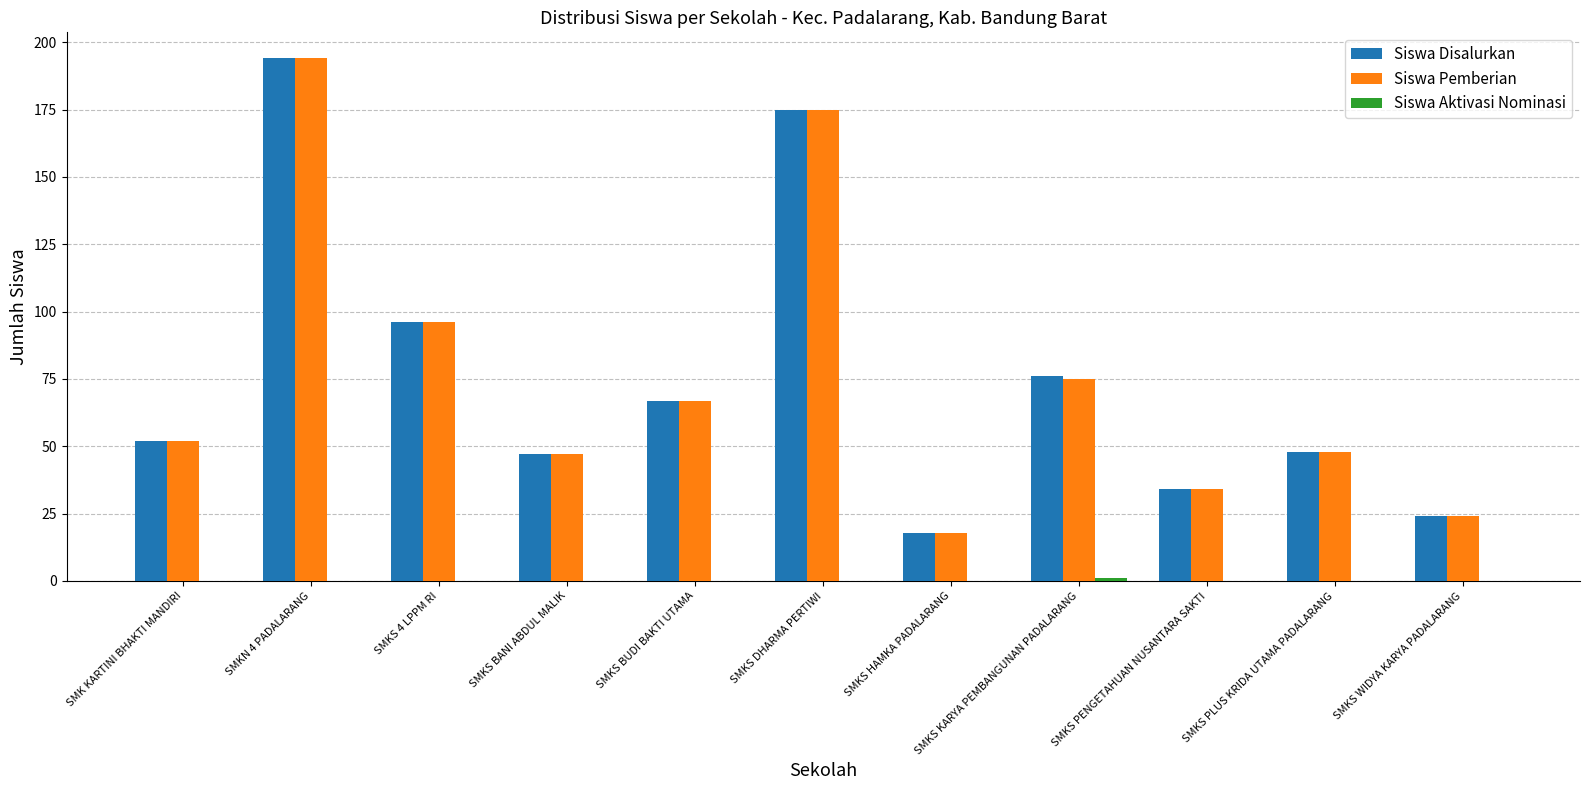

What is the sum of all Siswa Pemberian values?

830